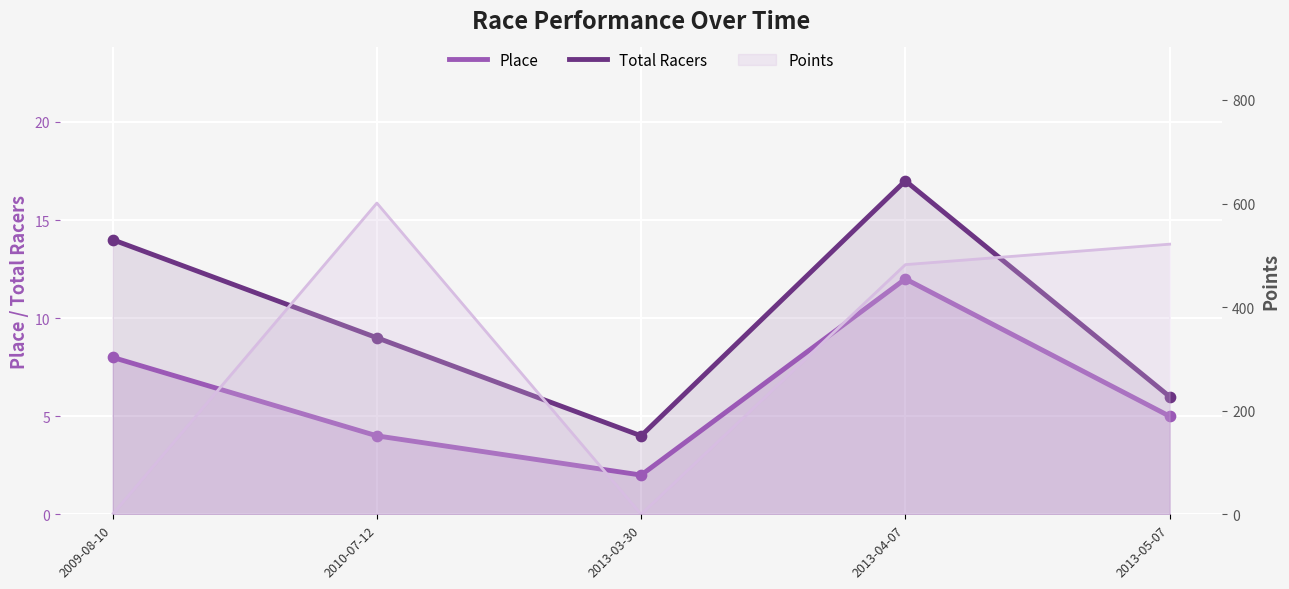

Which series contains the lowest Y value?

Place